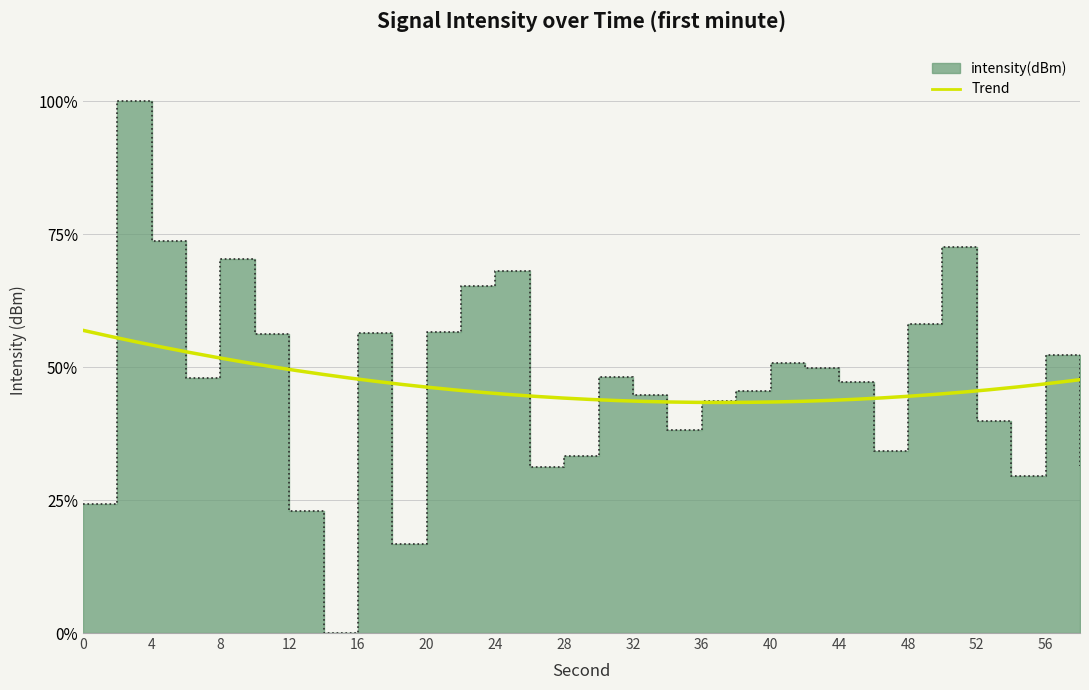

What is the difference between the maximum and minimum values?

100.0